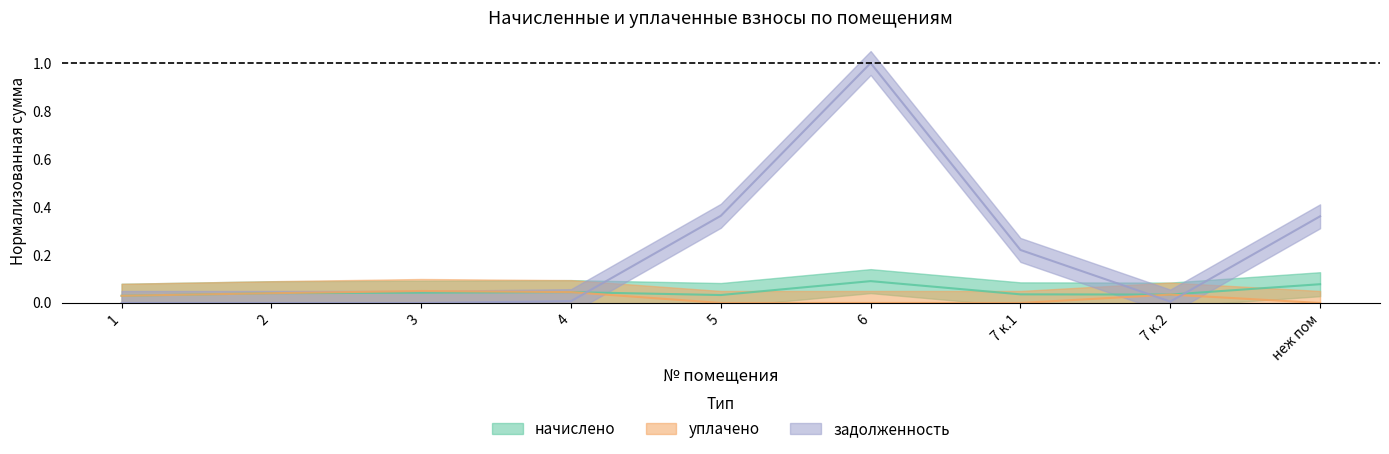

Which series has the largest range (max minus min)?

задолженность